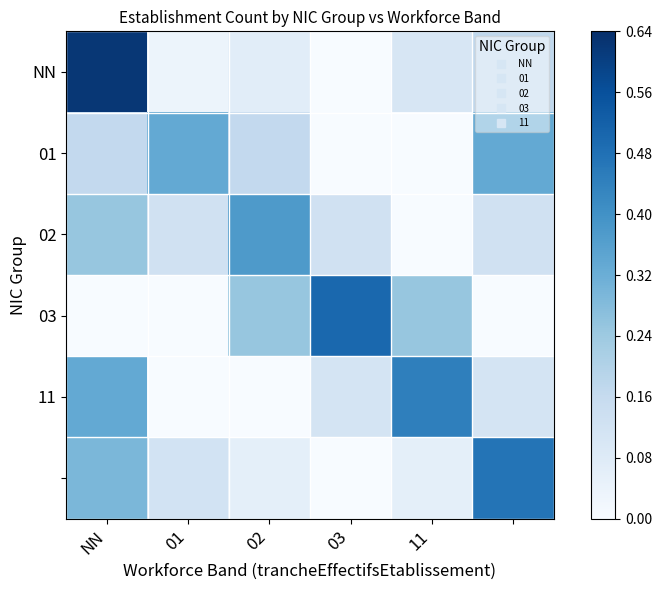

Which series has the widest spread of values?

NN